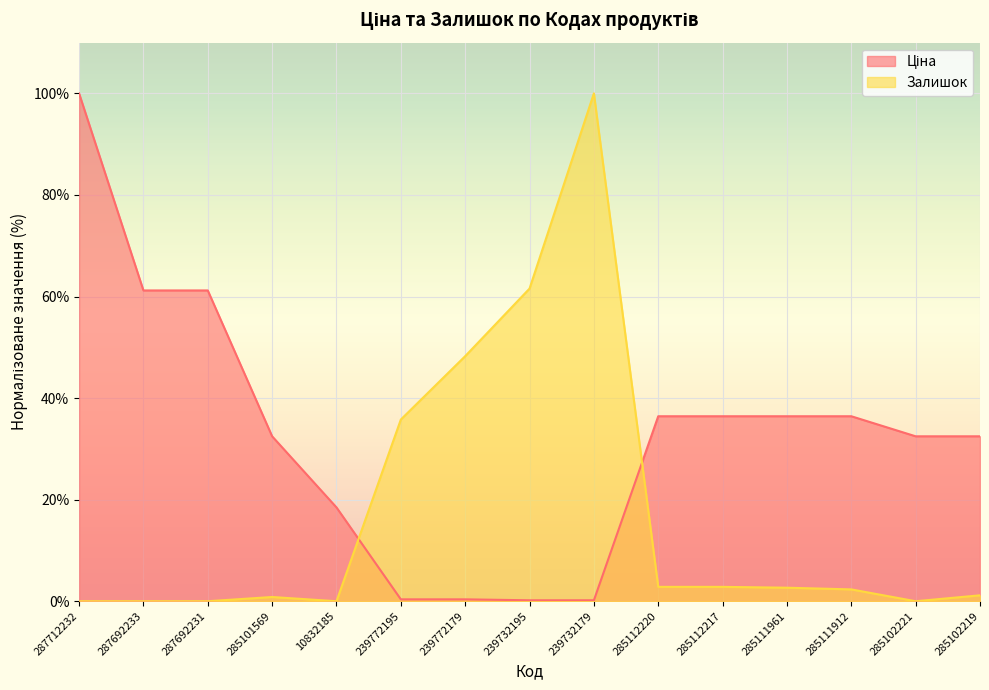

Which category has the highest value across all series?

287712232